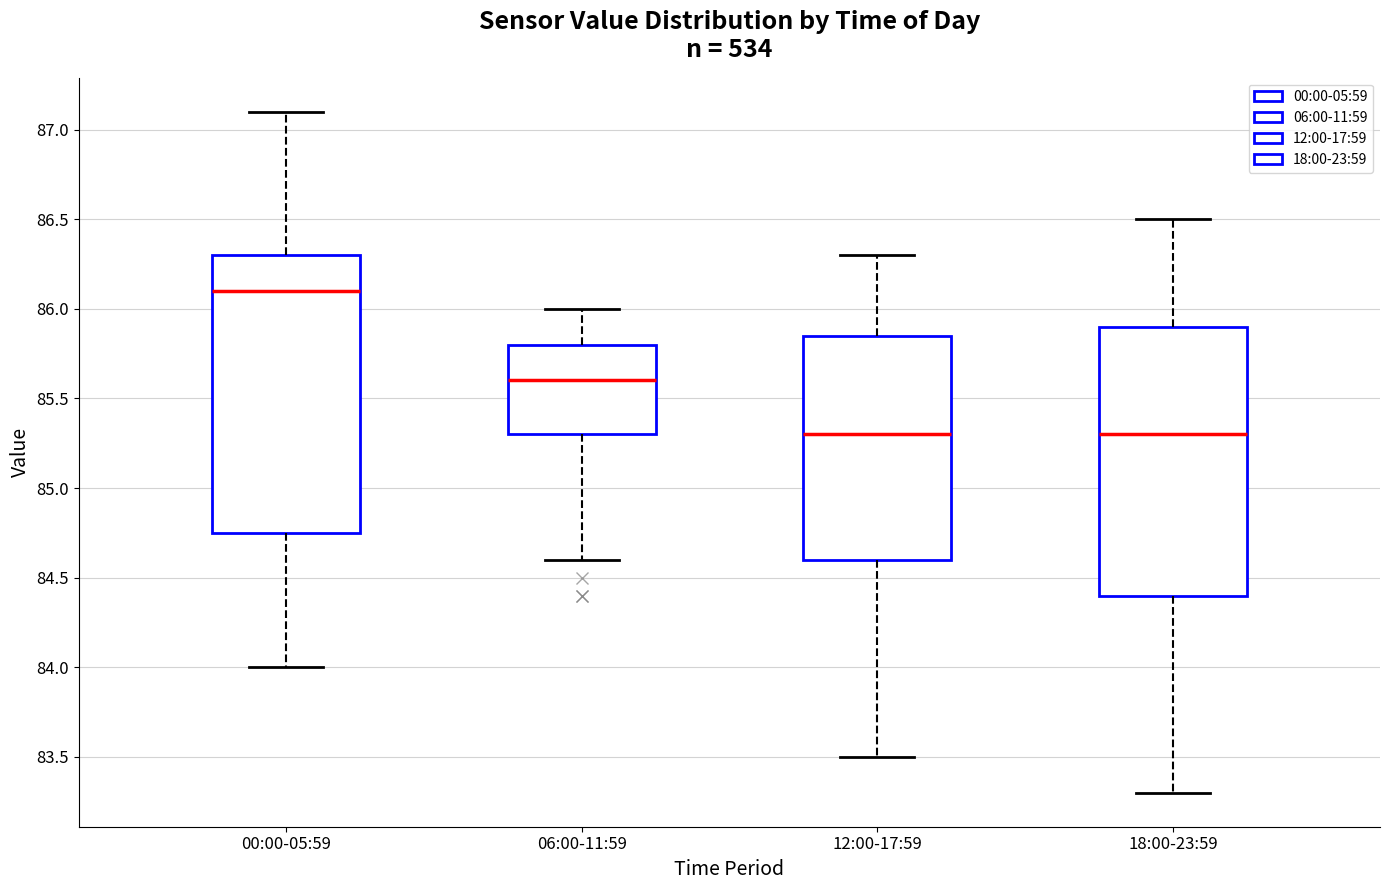

Reading left to right, transcribe this box plot: for each box, give where its median line is, the range the box spans, and where its two whiskers end, as read against the y-axis. The values are not printed on the chart, so give them approximately, as read against the axis.

00:00-05:59: median 86.10, box 84.75 to 86.30, whiskers 84.00 to 87.10
06:00-11:59: median 85.60, box 85.30 to 85.80, whiskers 84.60 to 86.00
12:00-17:59: median 85.30, box 84.60 to 85.85, whiskers 83.50 to 86.30
18:00-23:59: median 85.30, box 84.40 to 85.90, whiskers 83.30 to 86.50